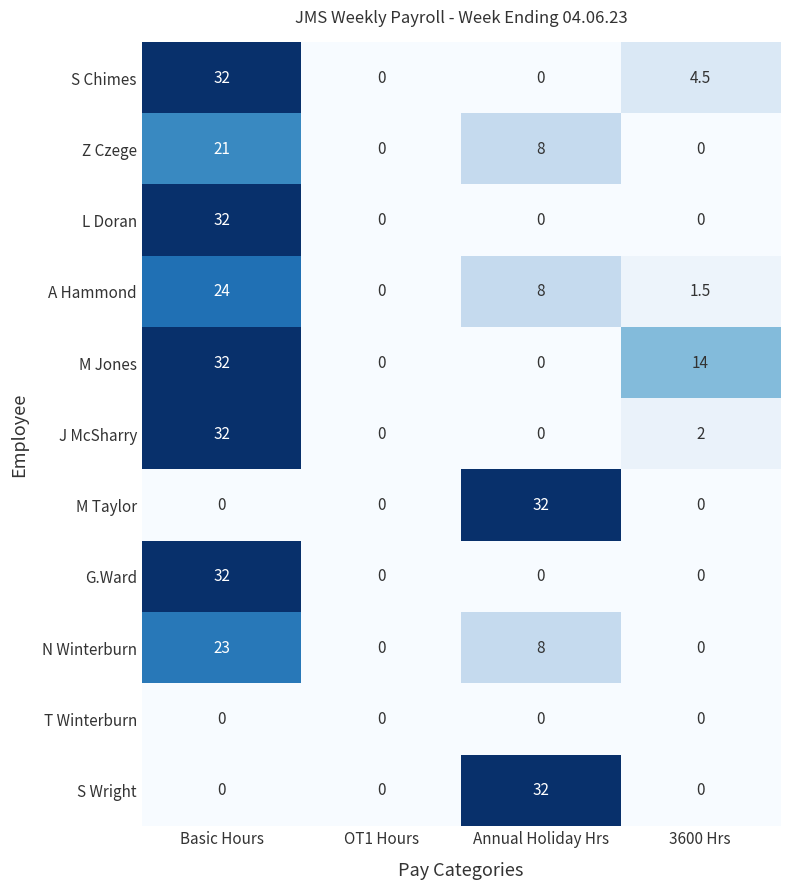

Is it true that J McSharry equals 2.0 at 3600 Hrs?

True